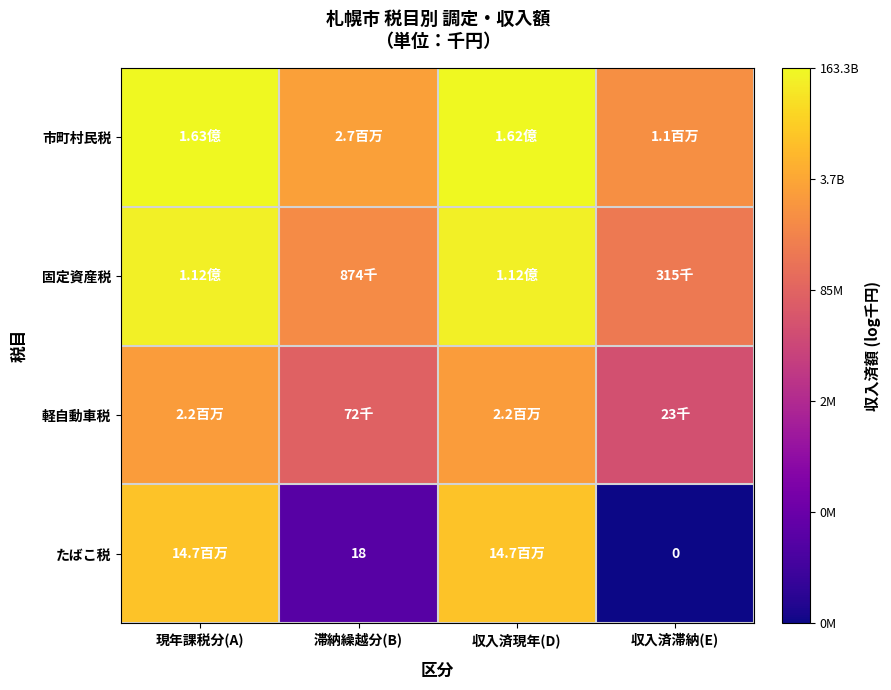

How many data points in 固定資産税 are above 18?

2